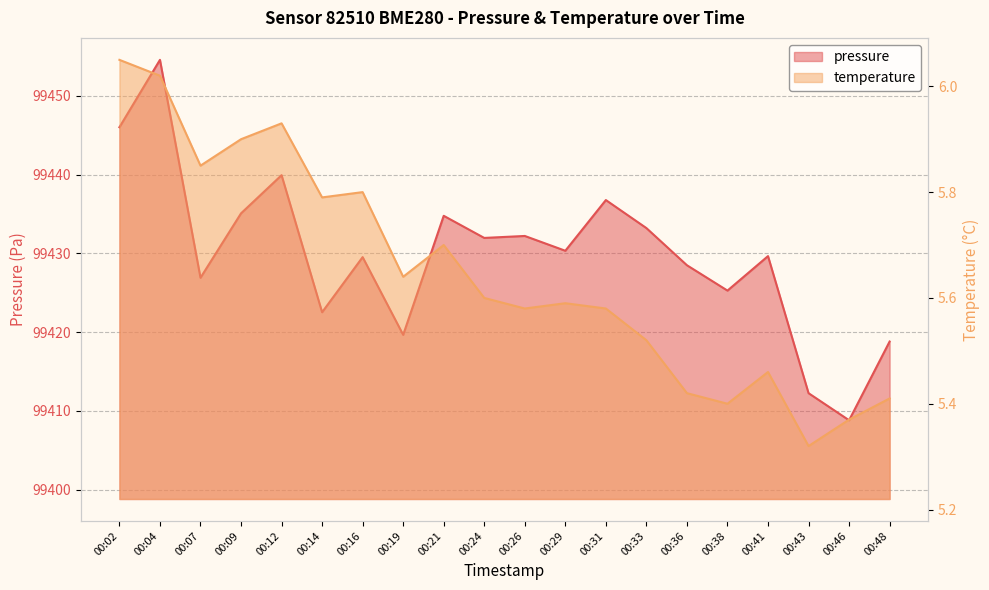

Which series has the largest total across all categories?

pressure